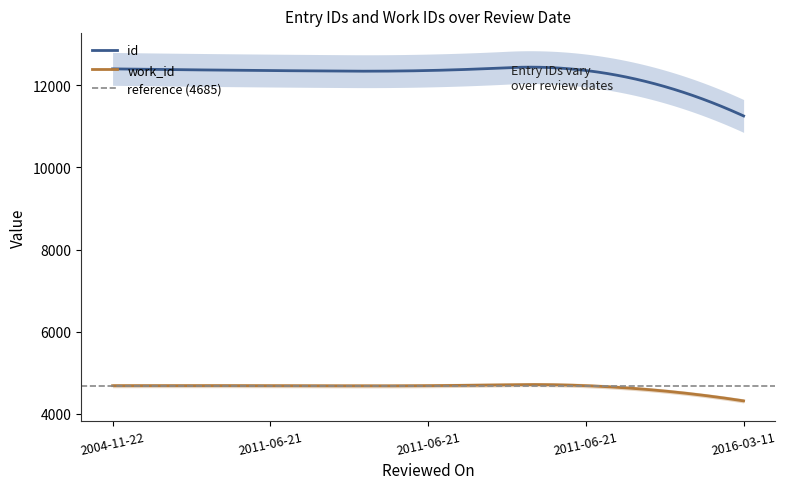

The value of work_id at 2011-06-21 is 2052. True or false?

False